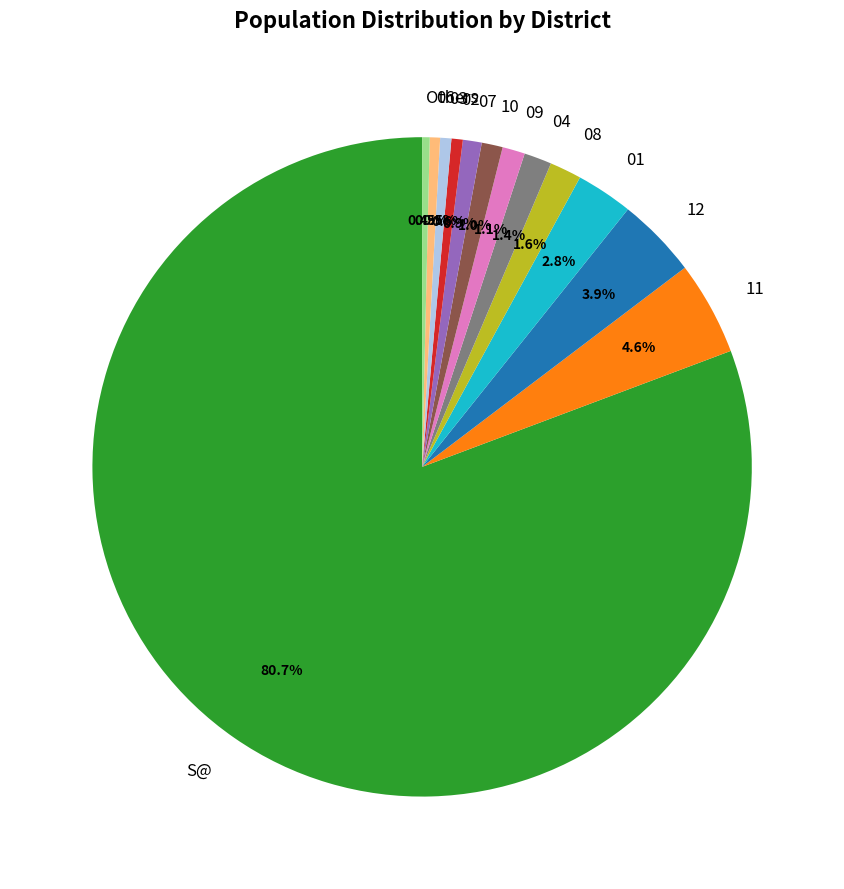

What is the largest slice in the pie chart?

S@